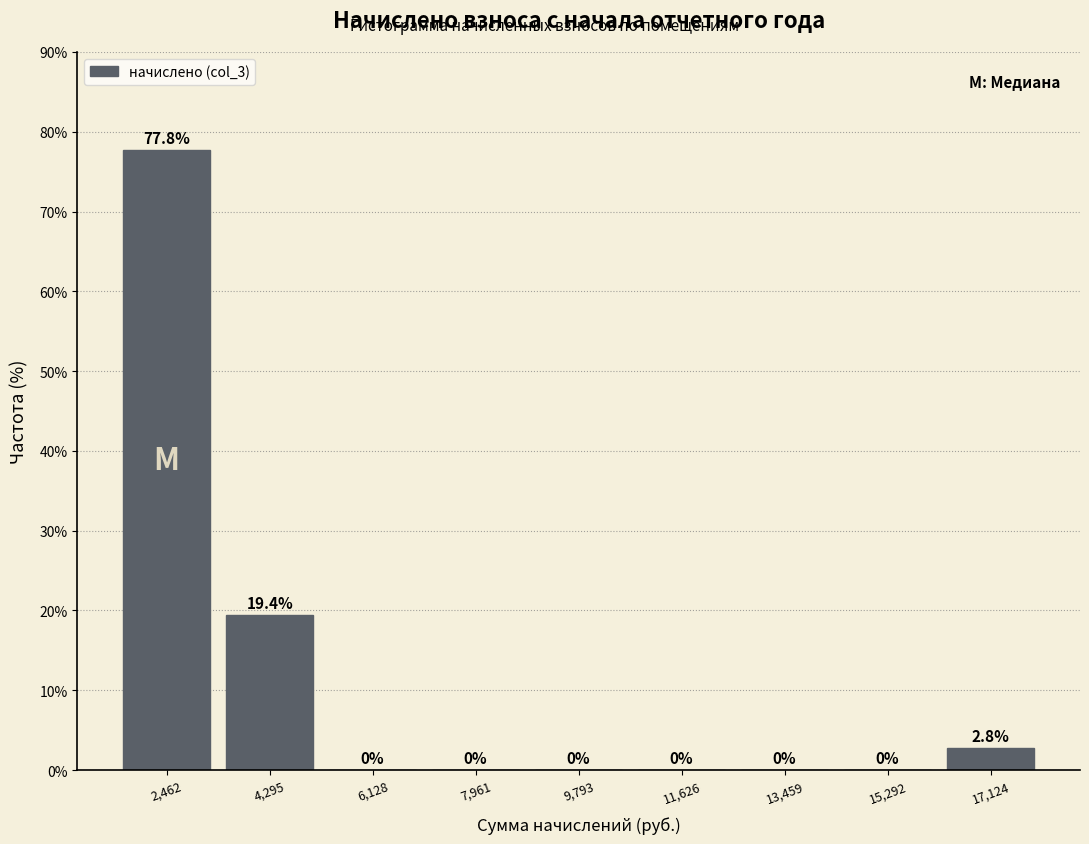

Reading left to right, list every bar in this chart as the range it spans on the x-axis followed by its height. The bar edges are not printed on the chart, so give them approximately, as read against the axis.

1600 to 3400: 77.8
3400 to 5200: 19.4
5200 to 7000: 0.0
7000 to 8800: 0.0
8800 to 10800: 0.0
10800 to 12600: 0.0
12600 to 14400: 0.0
14400 to 16200: 0.0
16200 to 18000: 2.8